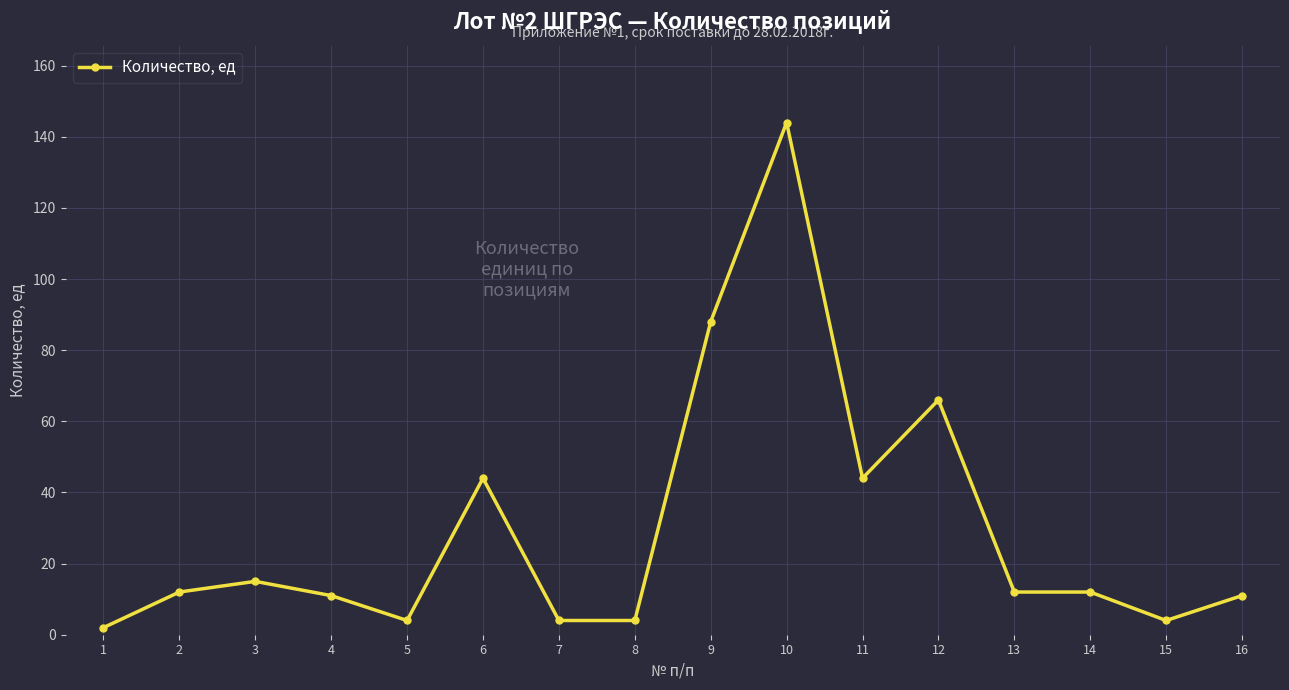

How many data points does each series have?

16